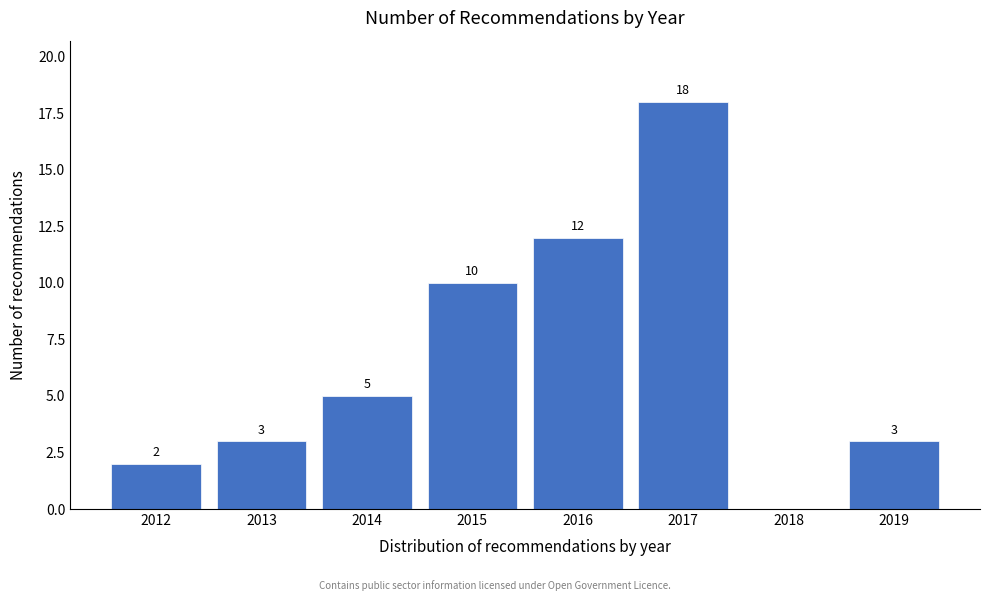

Reading left to right, transcribe all the data shown in this chart.

2012=2	2013=3	2014=5	2015=10	2016=12	2017=18	2018=0	2019=3